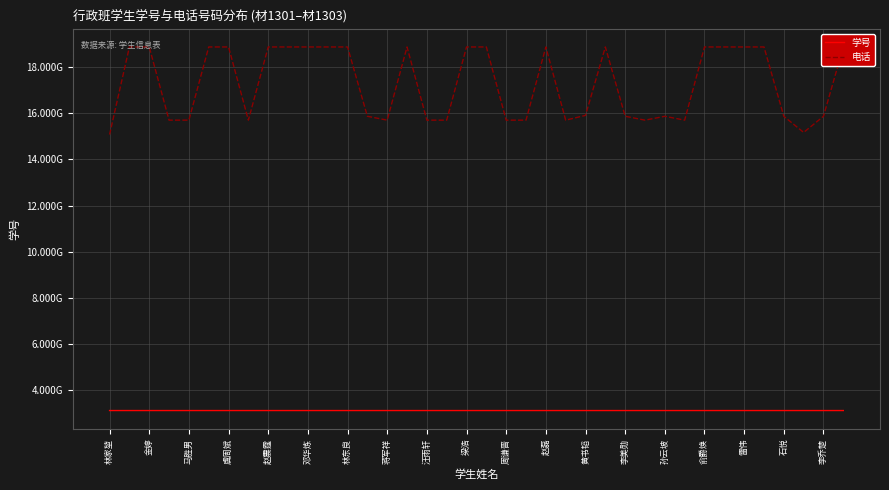

The 电话 series shows 15867110398 at 石悦. True or false?

True